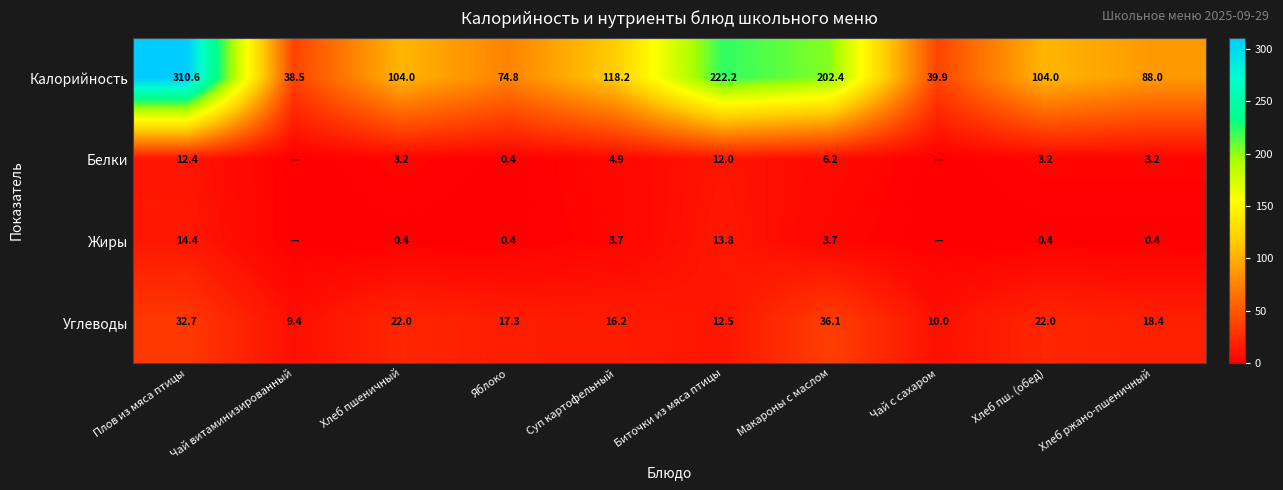

At Макароны с маслом, list the series in order from smallest to largest.

Жиры, Белки, Углеводы, Калорийность